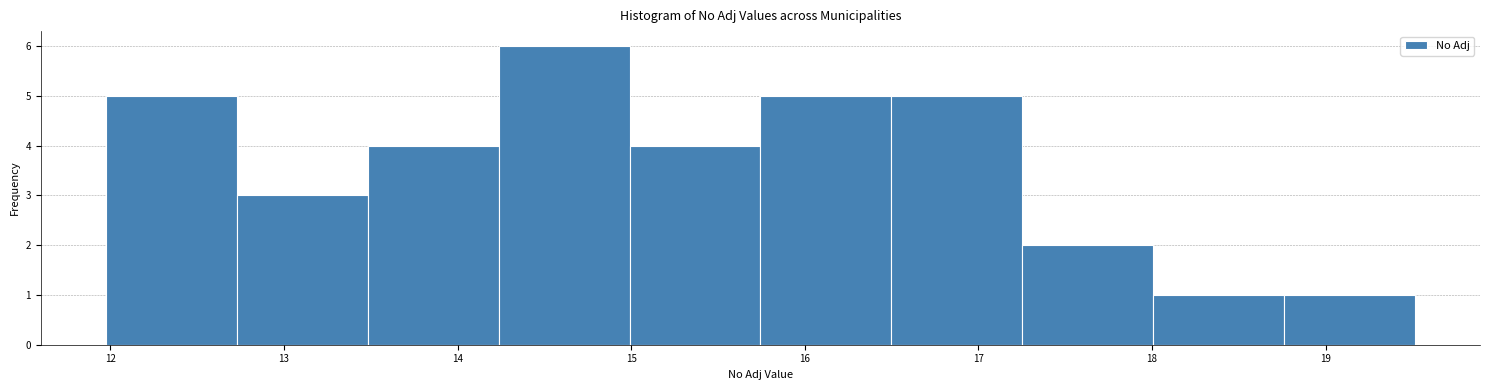

Reading left to right, transcribe this chart: for each bar, give the range it covers on the x-axis and its height. Neither the bar edges nor the heights are printed on the chart, so give them approximately, as read against the axes.

12.0 to 12.7: 5
12.7 to 13.5: 3
13.5 to 14.2: 4
14.2 to 15.0: 6
15.0 to 15.7: 4
15.7 to 16.5: 5
16.5 to 17.3: 5
17.3 to 18.0: 2
18.0 to 18.8: 1
18.8 to 19.5: 1